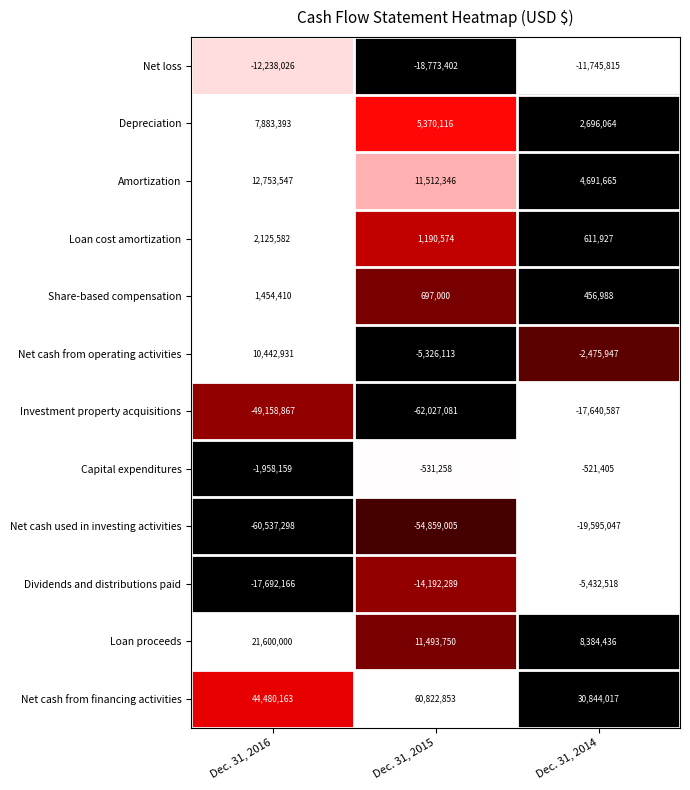

Count the number of categories in the chart.

3